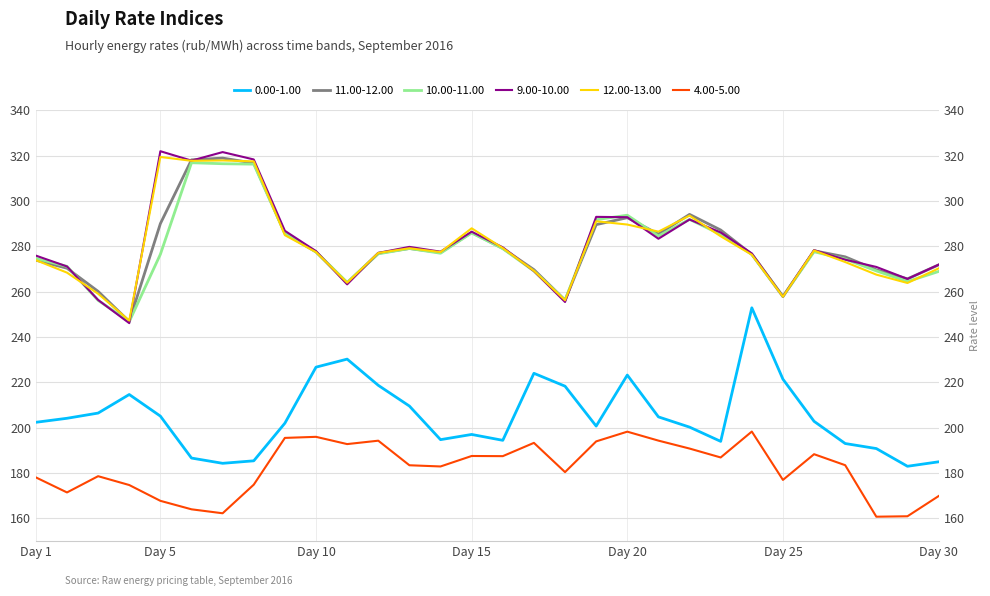

How many lines are shown in the chart?

6